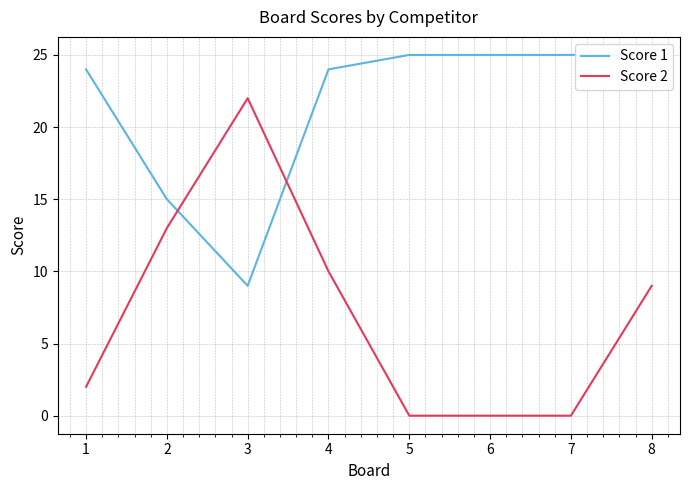

Reading right to left, extract all data points from this chart.

Score 1: 8=25	7=25	6=25	5=25	4=24	3=9	2=15	1=24
Score 2: 8=9	7=0	6=0	5=0	4=10	3=22	2=13	1=2